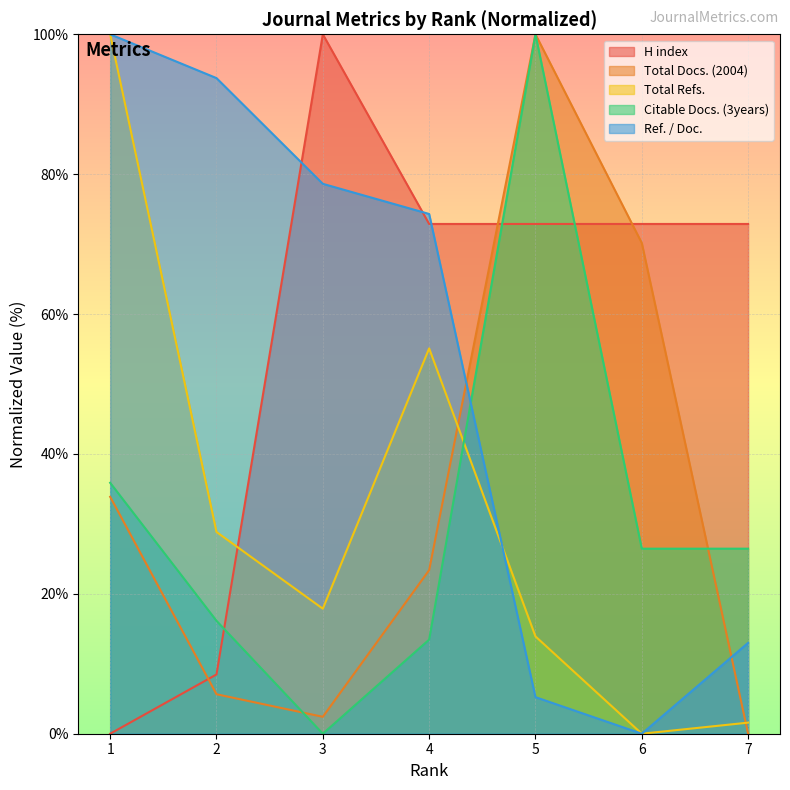

Which has a higher value, 2 or 4?

4